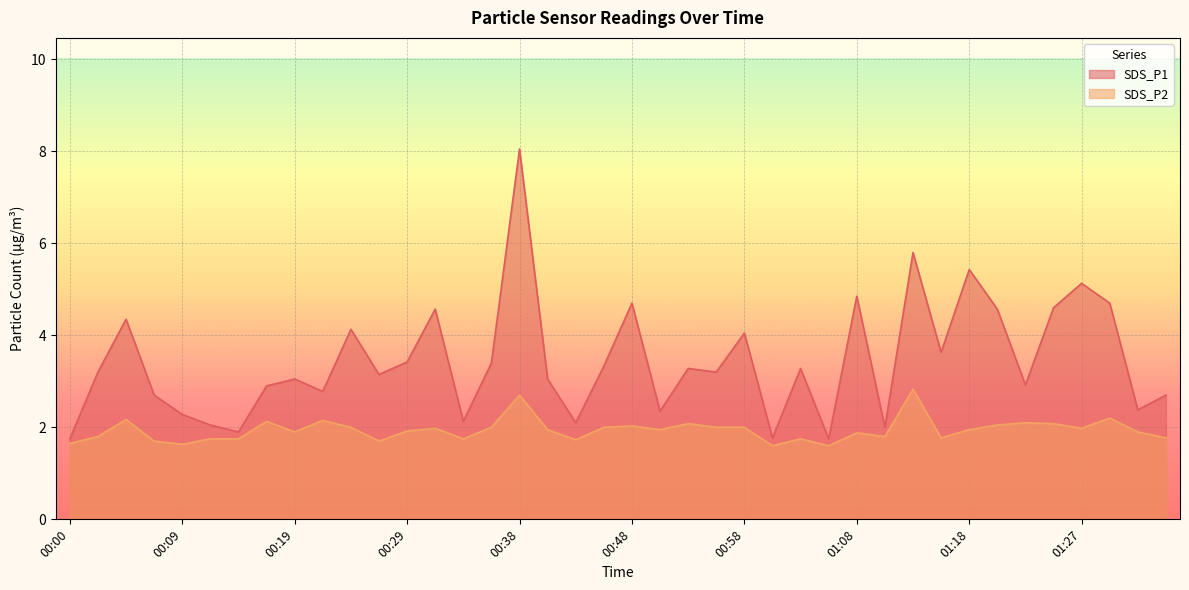

At which category does SDS_P2 reach its first local peak?

00:04